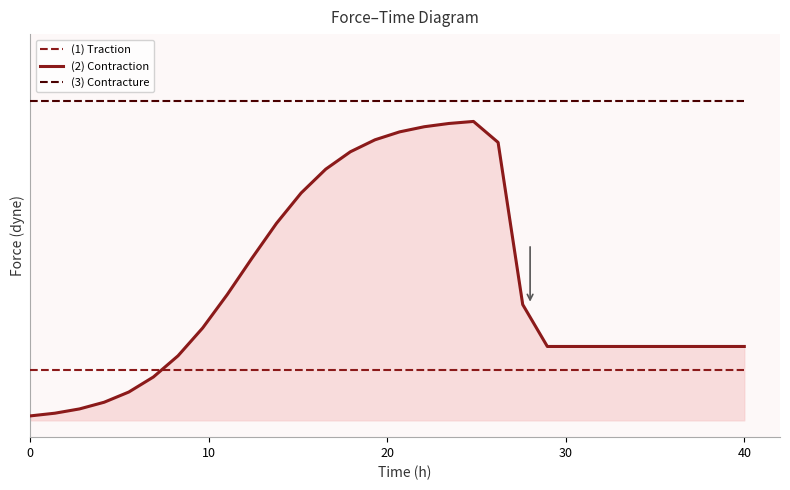

True or false: (1) Traction has more than 2 points higher than both neighbors.

False